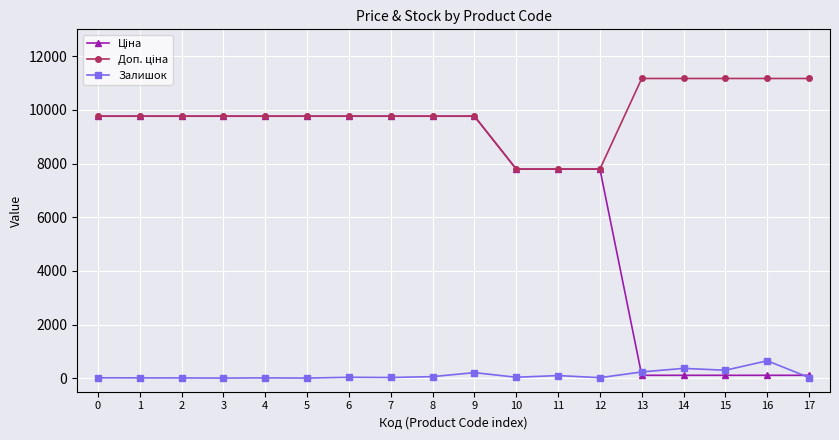

Is it true that Залишок equals 19.0 at 0?

True